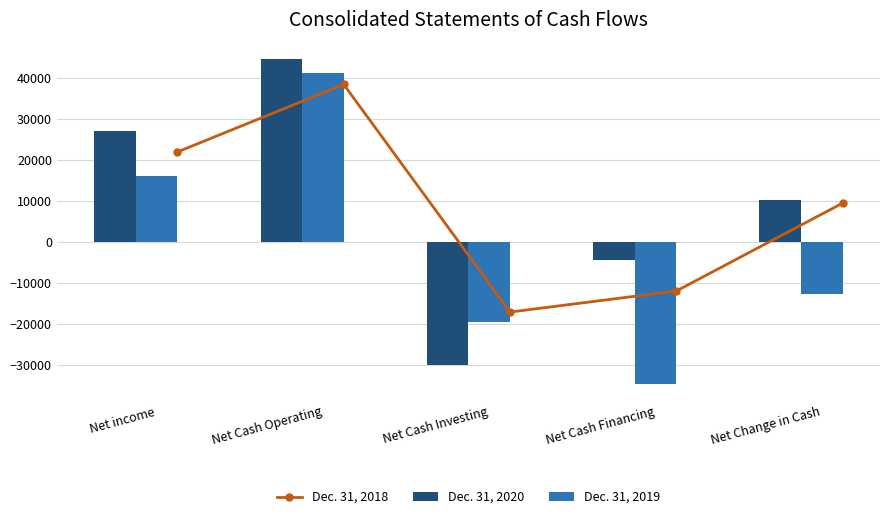

Reading left to right, transcribe all the data shown in this chart.

Dec. 31, 2018: 21978	38422	-17017	-11893	9512
Dec. 31, 2020: 26980	44647	-29978	-4416	10253
Dec. 31, 2019: 16059	41326	-19373	-34636	-12683